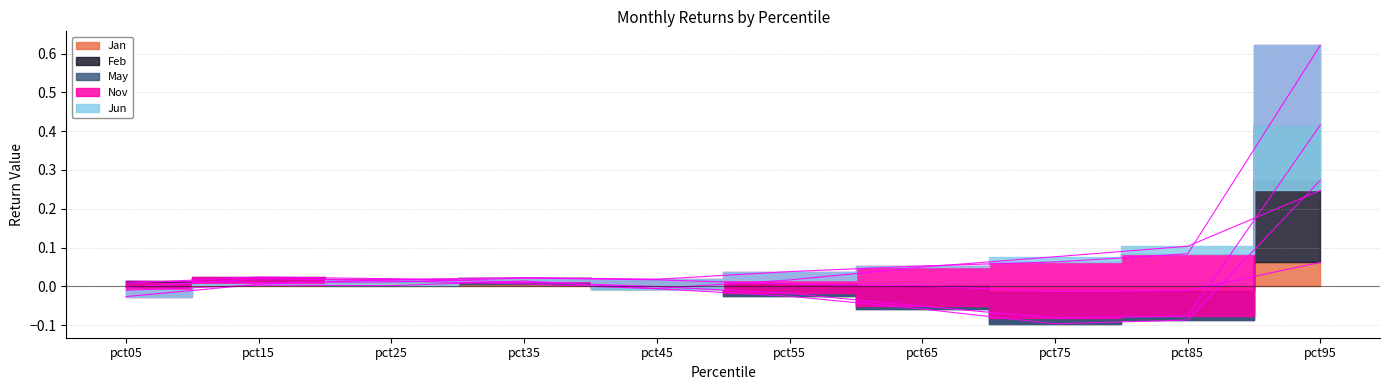

At which category does the chart reach its peak across all series?

pct95